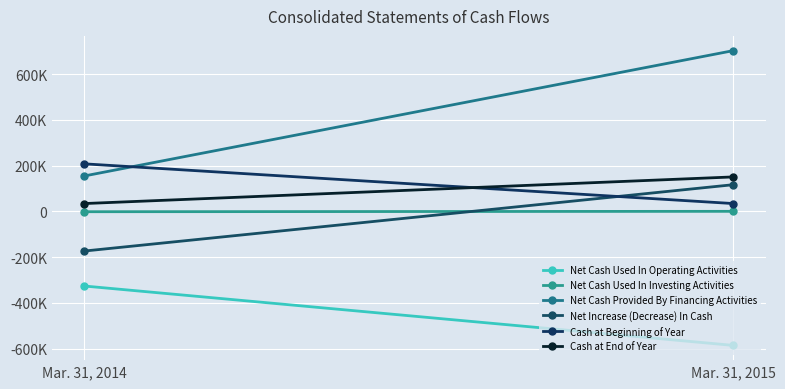

Which series has the largest range (max minus min)?

Net Cash Provided By Financing Activities